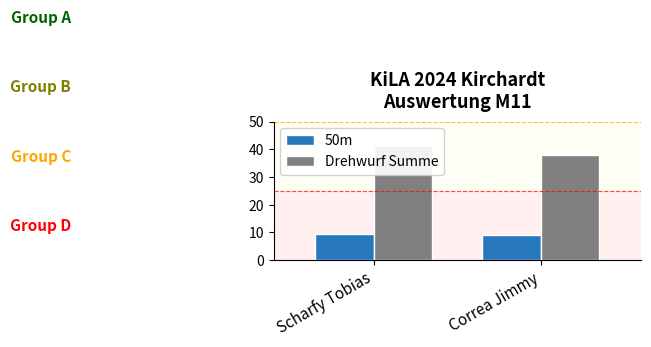

Which category has the highest value in the 50m series?

Scharfy Tobias